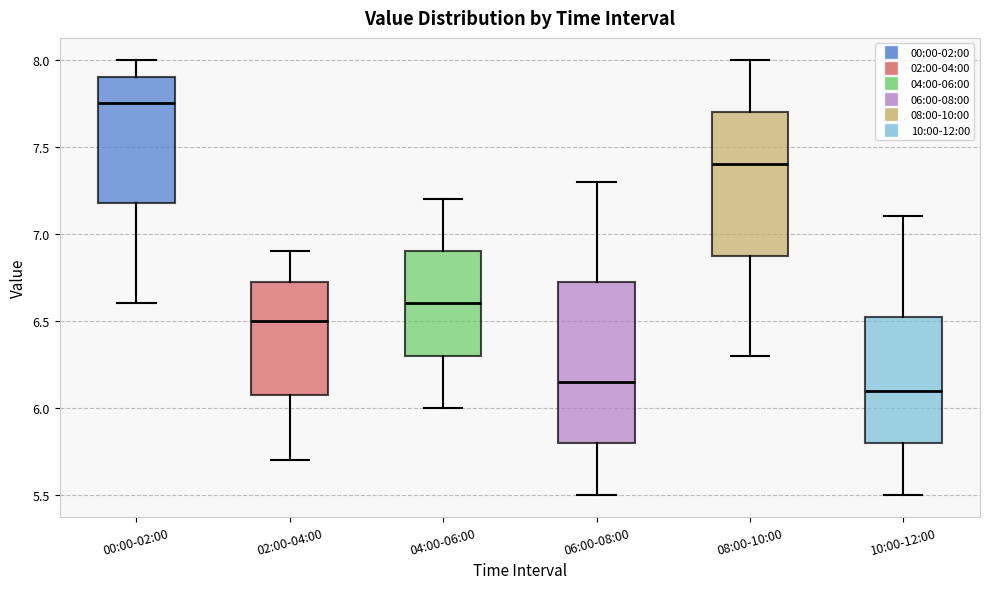

Comparing the boxes themselves (not the whiskers), which one is the tallest?

06:00-08:00